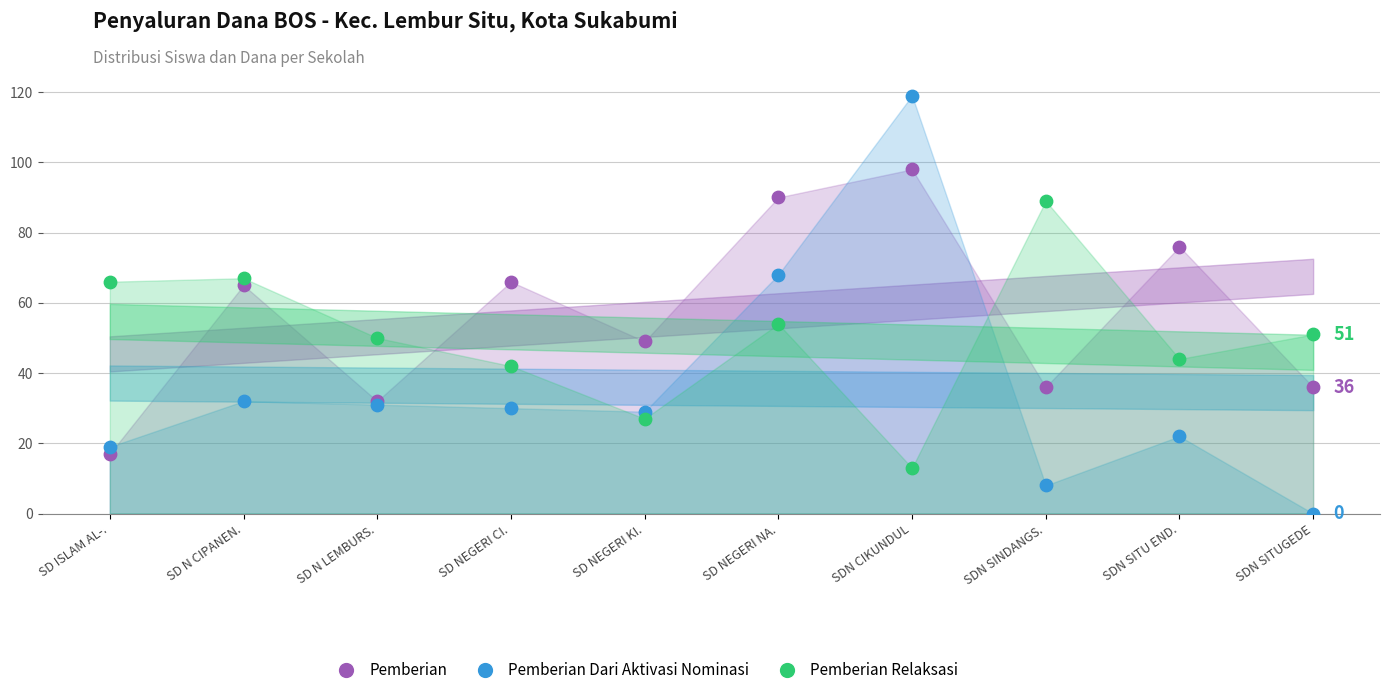

At how many categories does at least one series exceed 72?

4